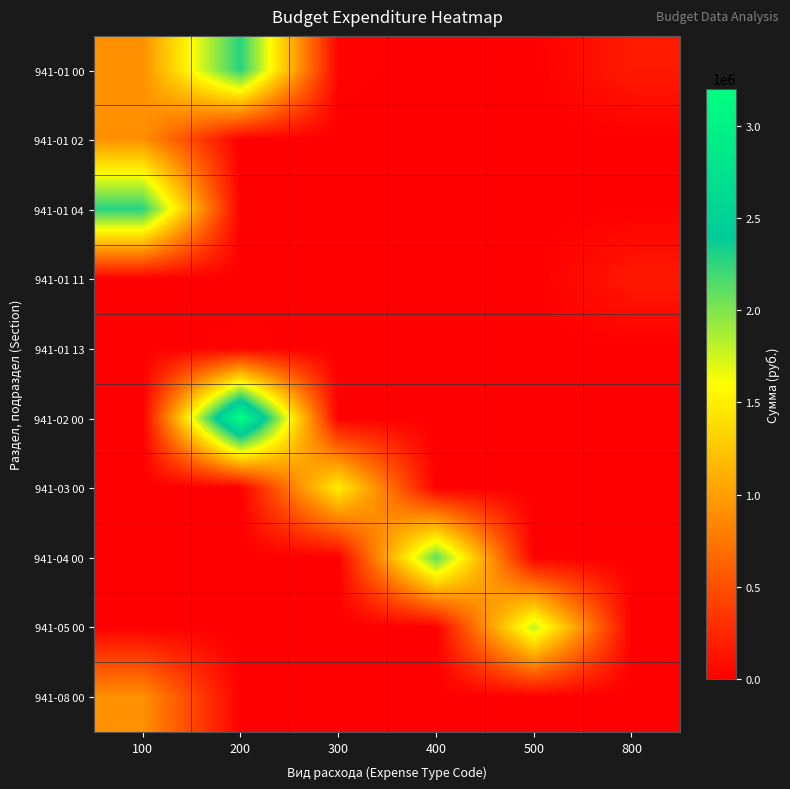

Which series has the widest spread of values?

941-02 00